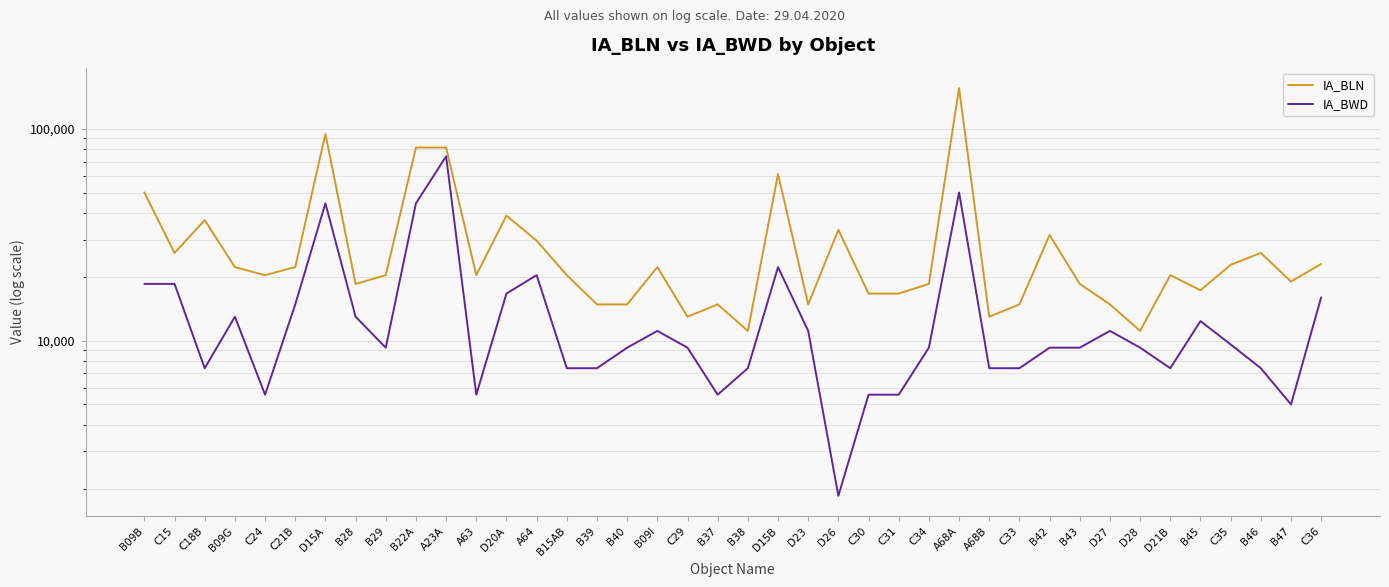

True or false: IA_BLN and IA_BWD cross at least once.

False